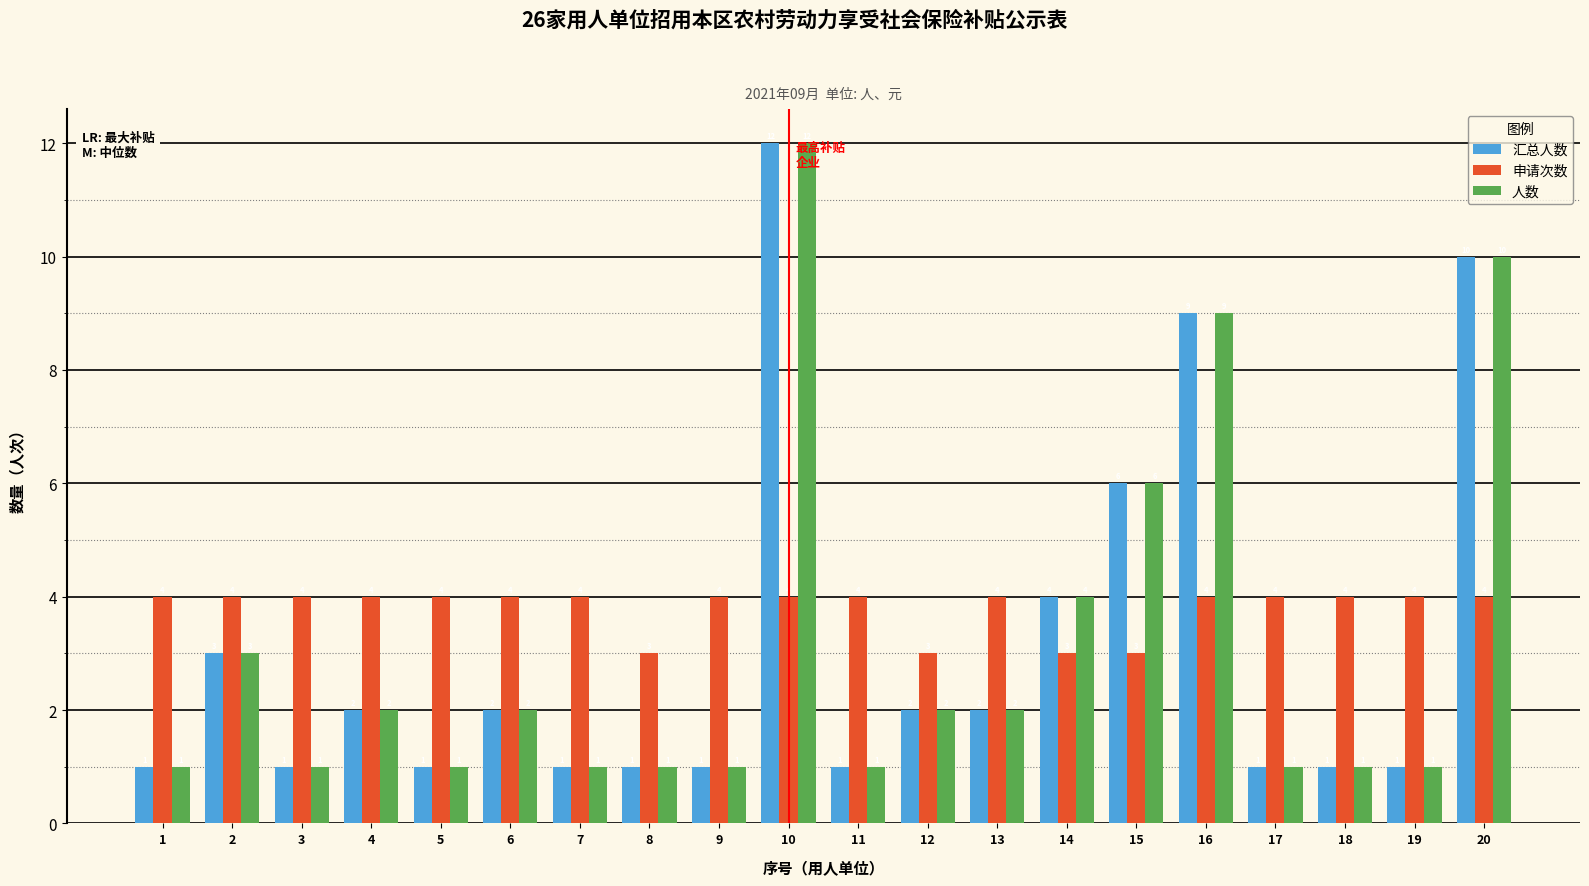

What are all the series names shown in the legend?

汇总人数, 申请次数, 人数